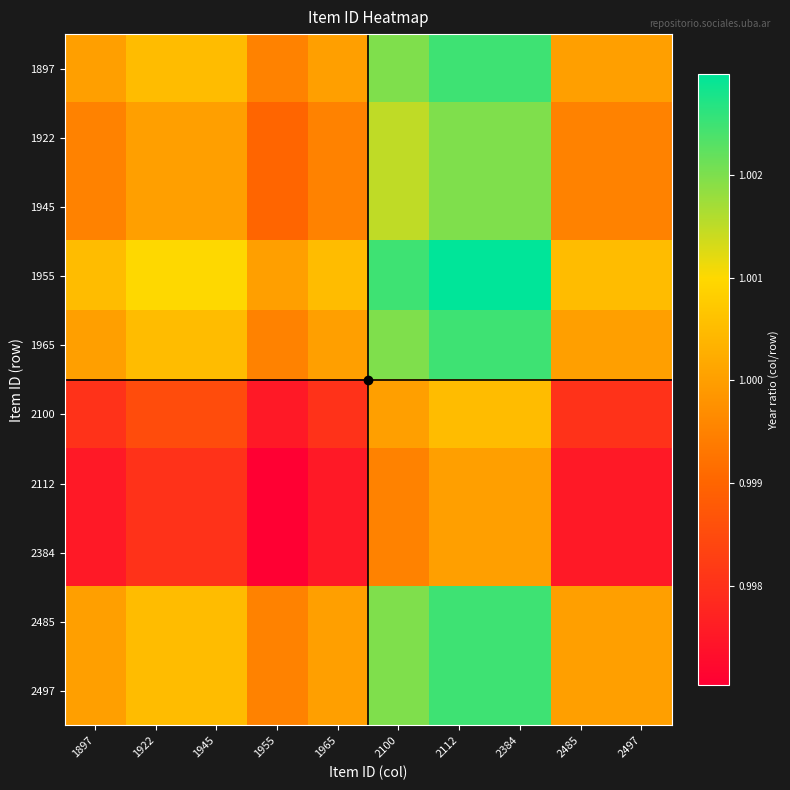

Which series has the largest total across all categories?

1955